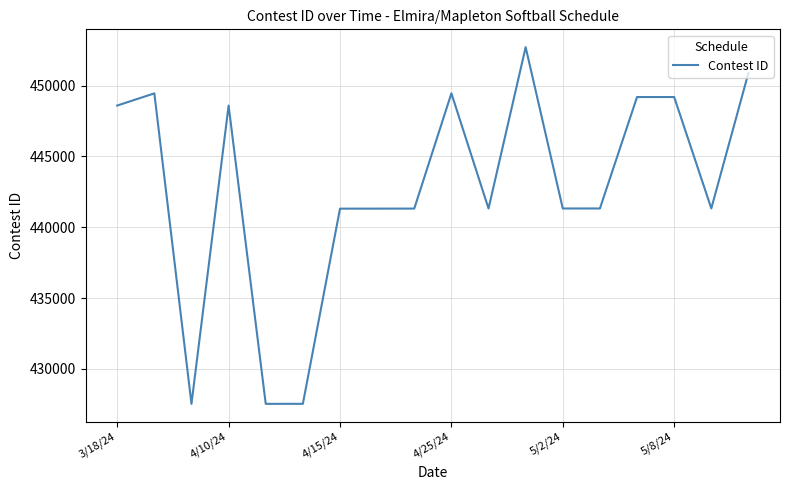

What is the difference between the maximum and minimum values?

25188